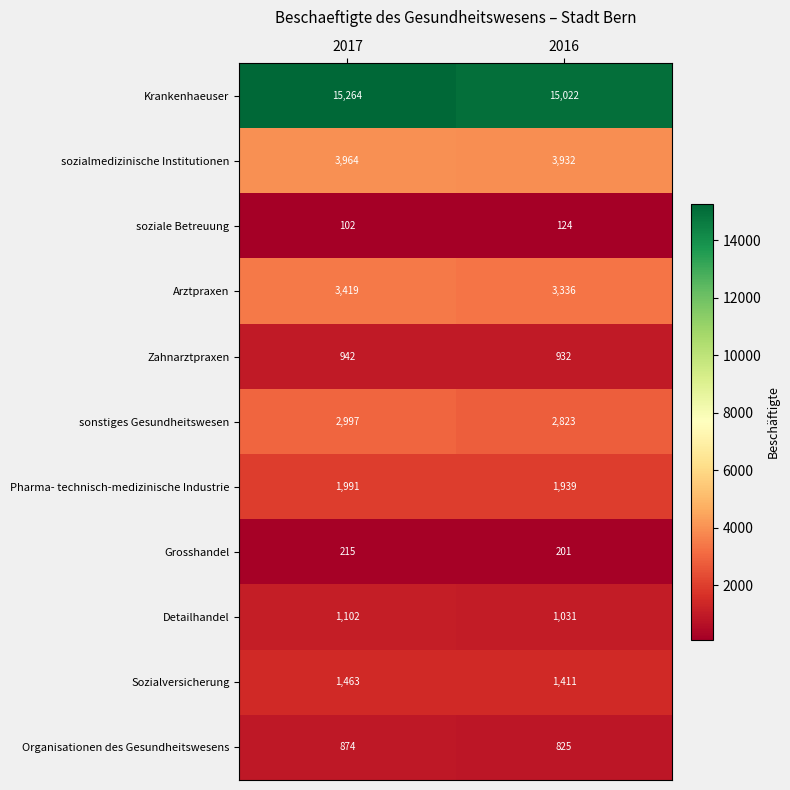

Which series has the widest spread of values?

Krankenhaeuser